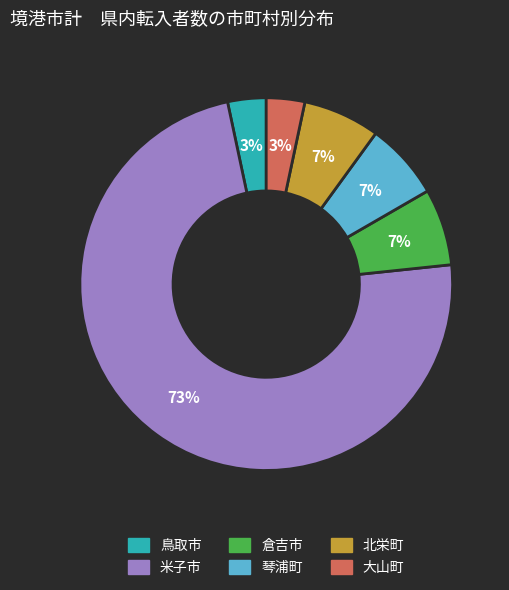

Between 米子市 and 北栄町, which is larger?

米子市